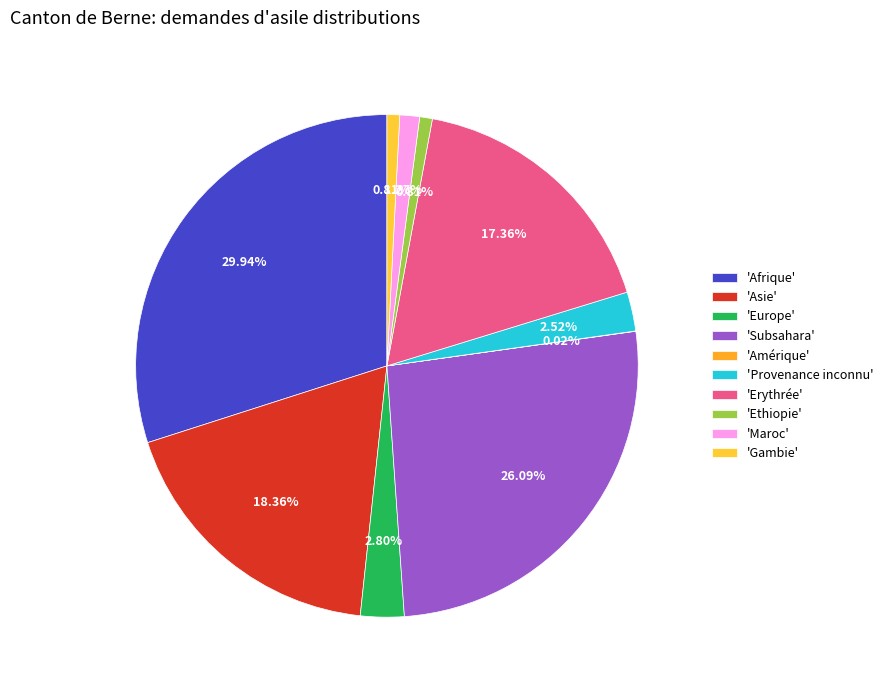

Rank the categories by value from highest to lowest.

Afrique, Subsahara, Asie, Erythrée, Europe, Provenance inconnu, Maroc, Ethiopie, Gambie, Amérique